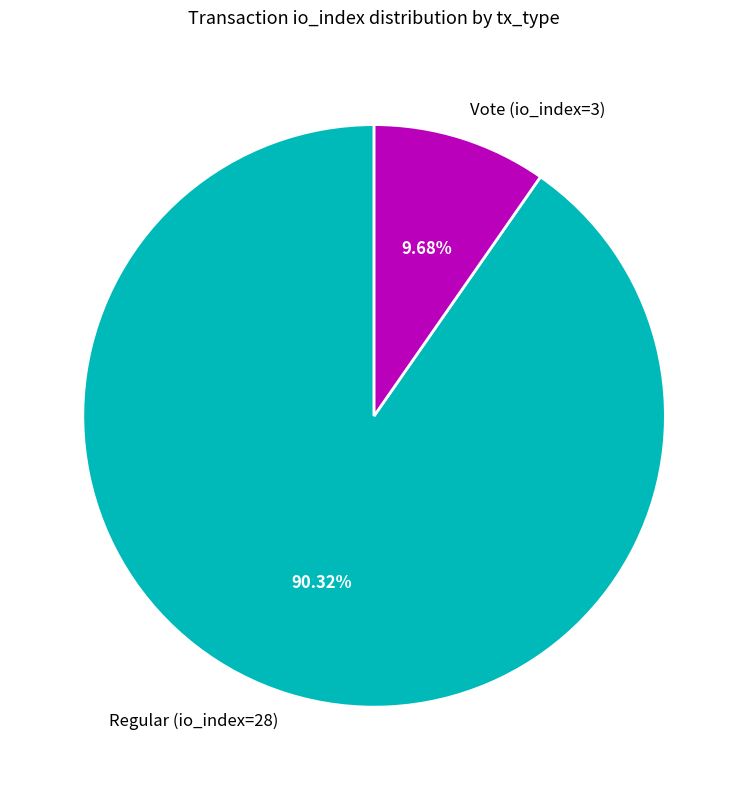

To the nearest percent, what percentage of the pie is Vote (io_index=3)?

10%